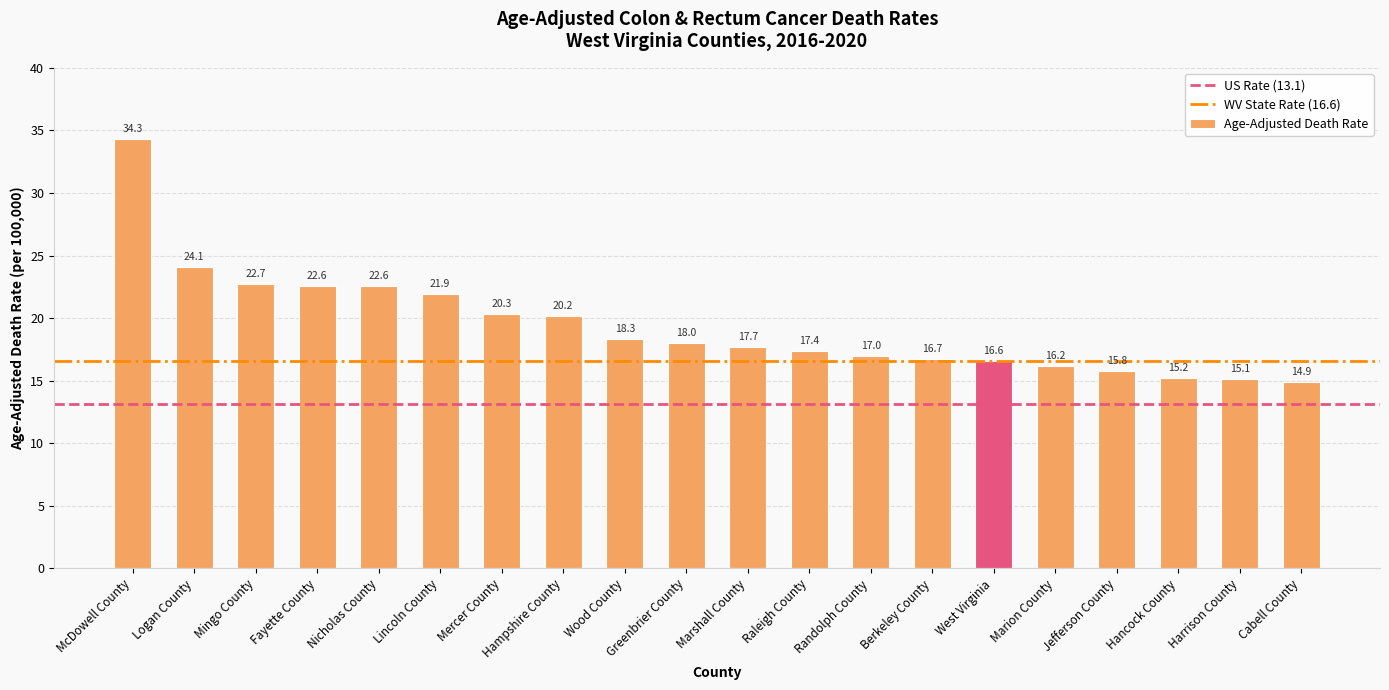

How many bars are there in total?

20